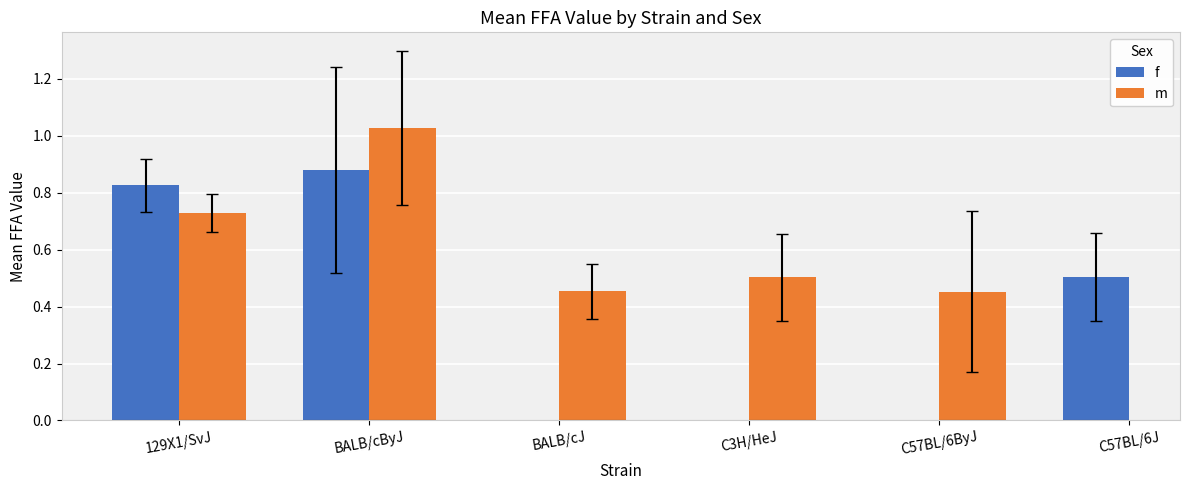

The m series shows 1.0 at BALB/cByJ. True or false?

True